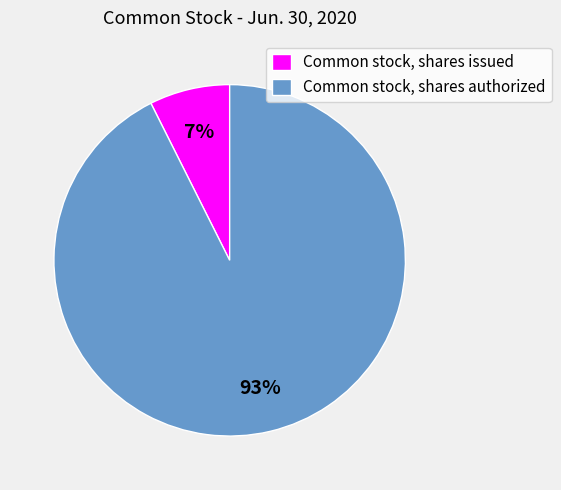

To the nearest percent, what is the combined percentage of Common stock, shares authorized and Common stock, shares issued?

100%